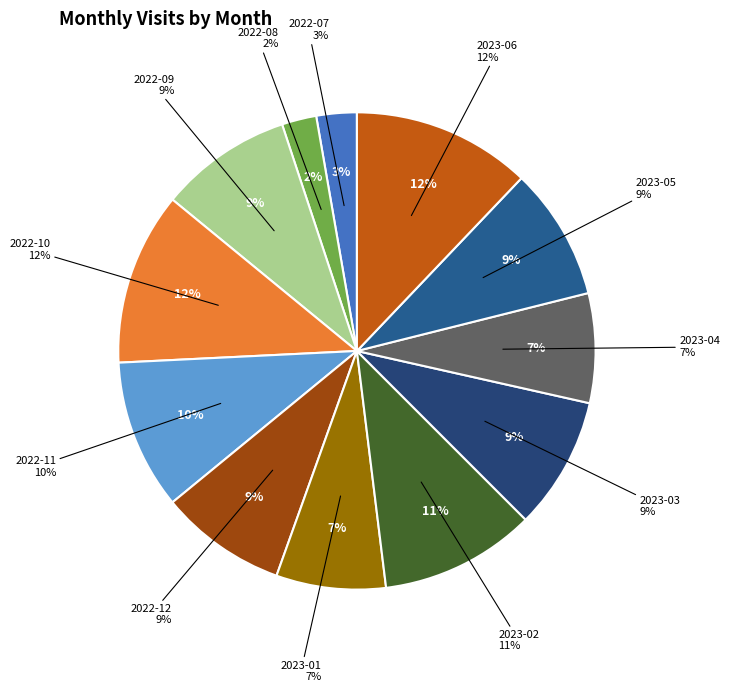

To the nearest percent, what portion does 2022-12 represent?

9%